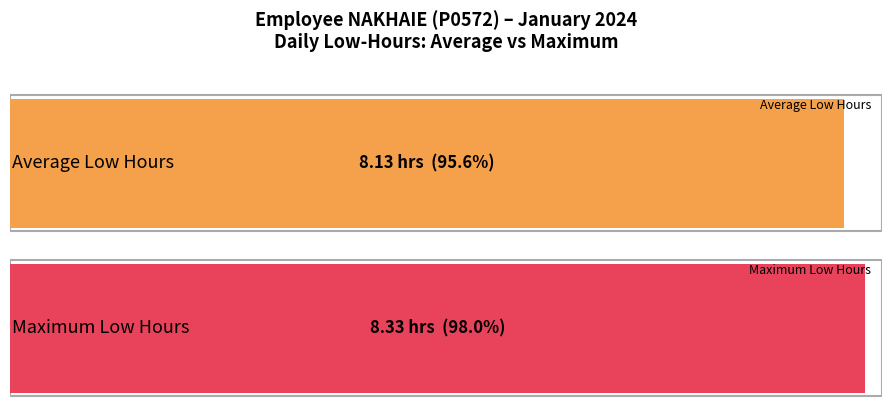

What is the smallest value displayed?

8.1